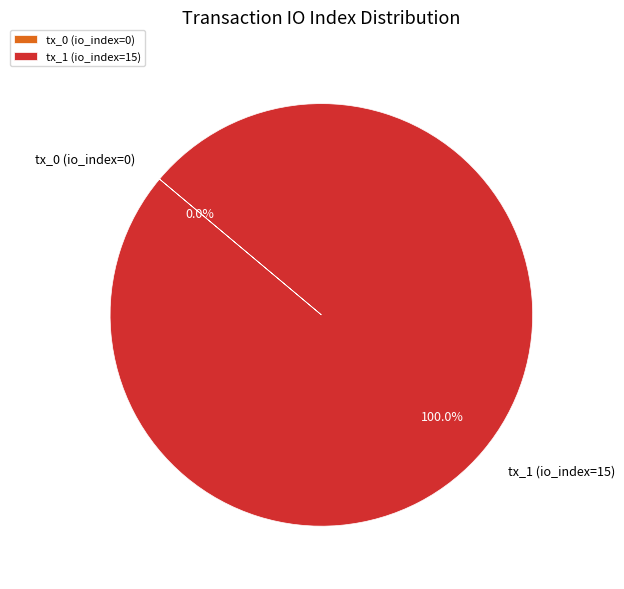

Which slice is the largest?

tx_1 (io_index=15)